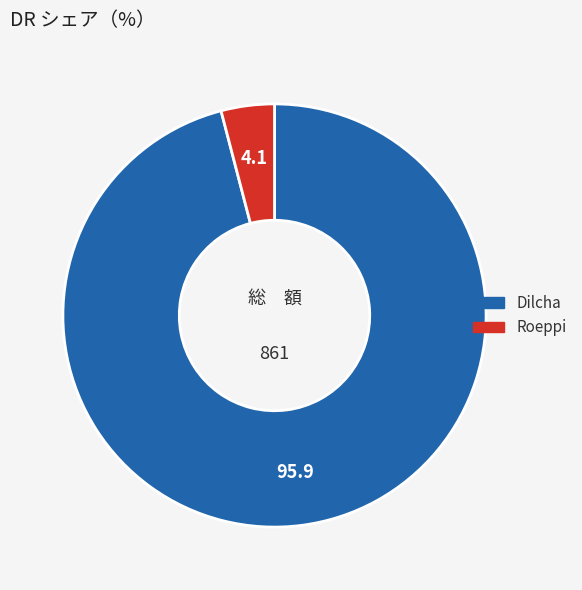

Rank the categories by value from highest to lowest.

Dilcha, Roeppi